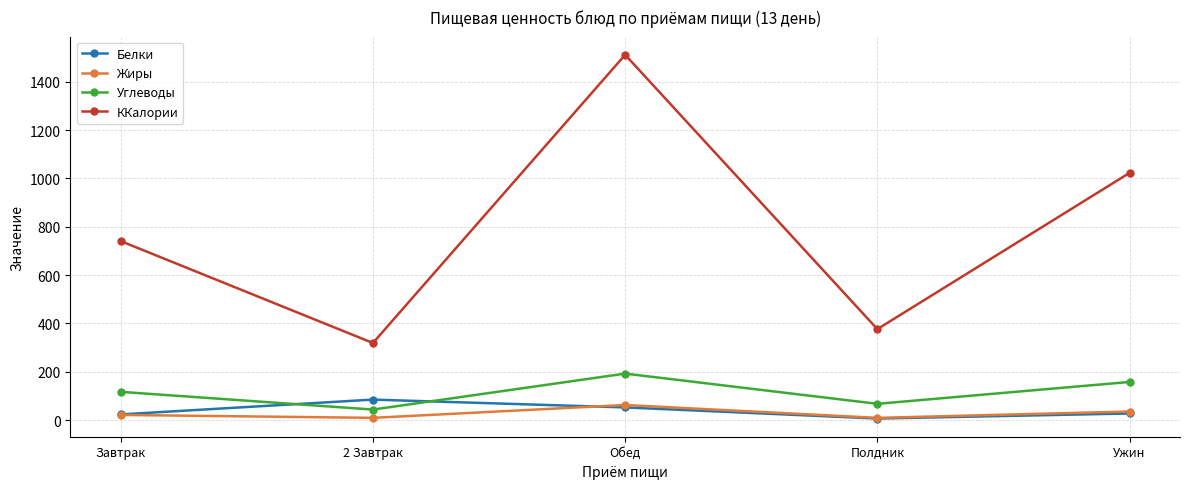

What are all the series names shown in the legend?

Белки, Жиры, Углеводы, ККалории